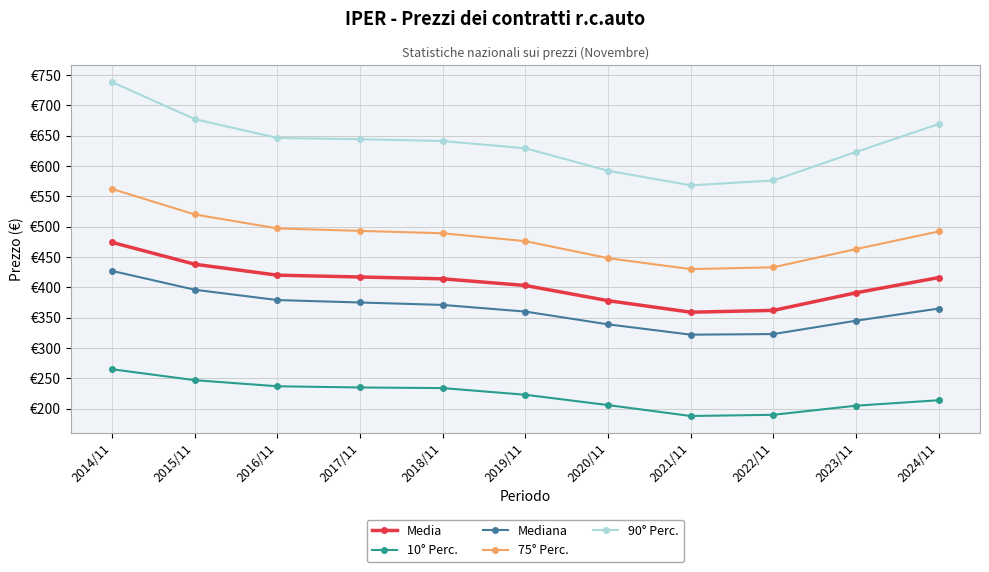

Where is 75° Perc. nearest to the value 496?

2016/11